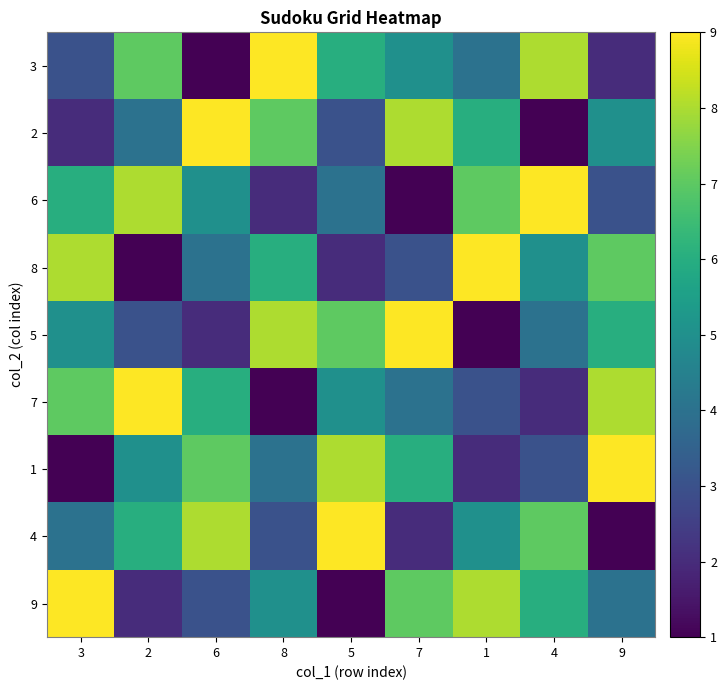

Count the number of data series in this chart.

9